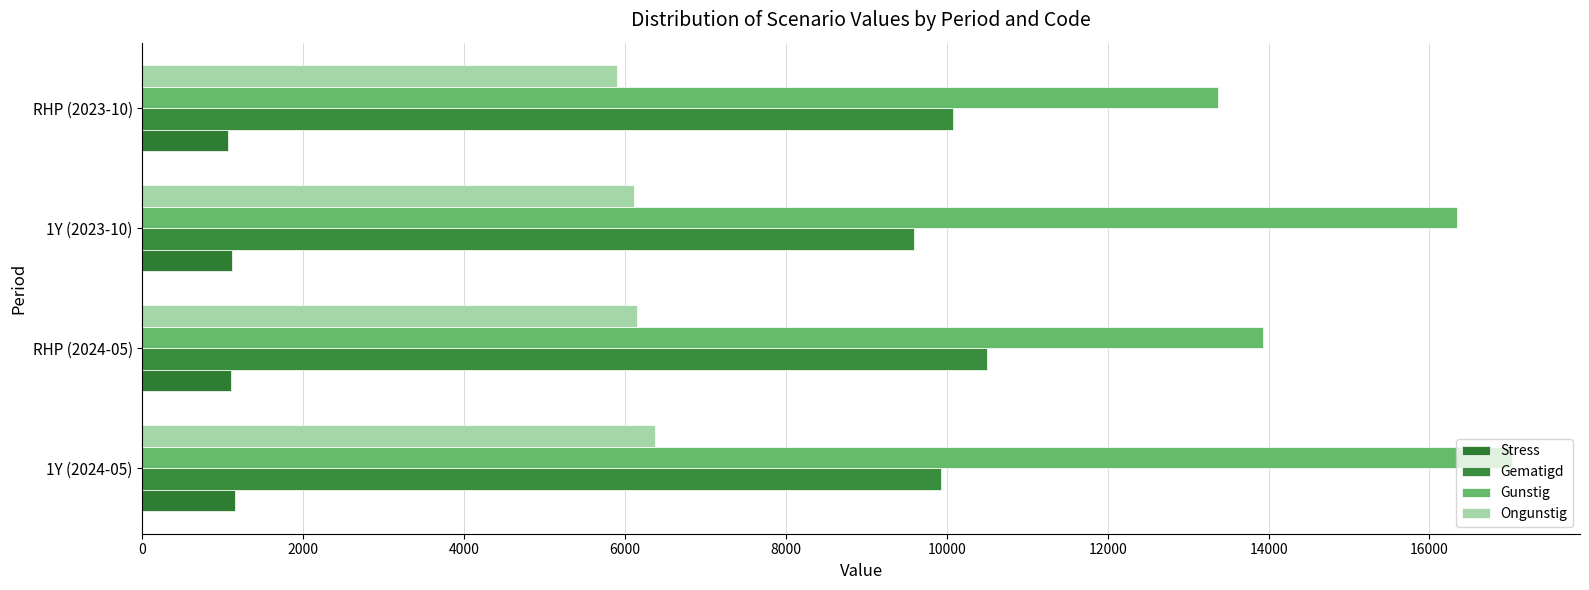

Count the number of categories in the chart.

4